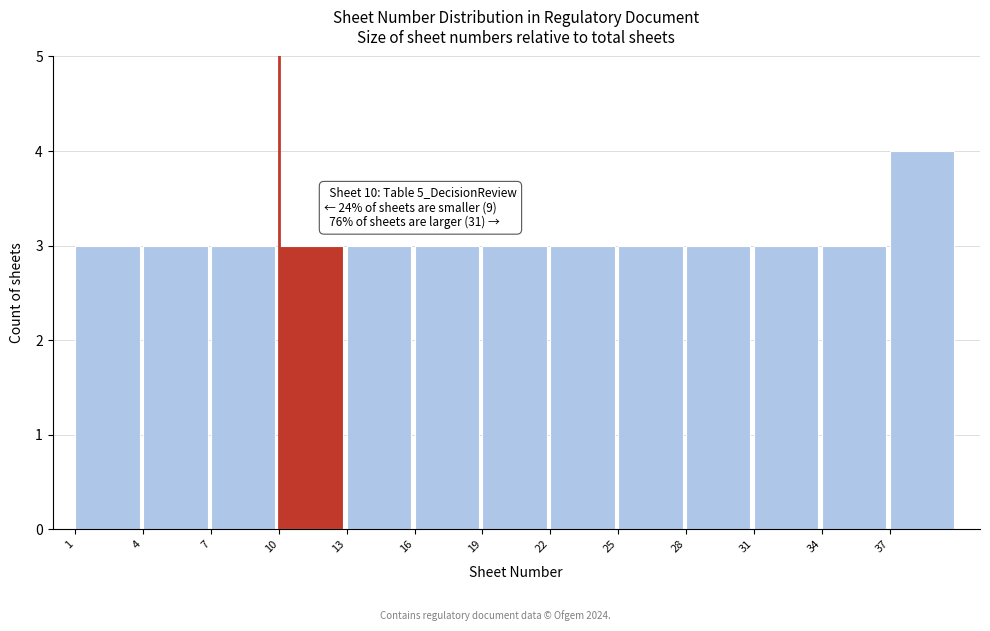

Over which range of the x-axis is the bar tallest?

37 to 40